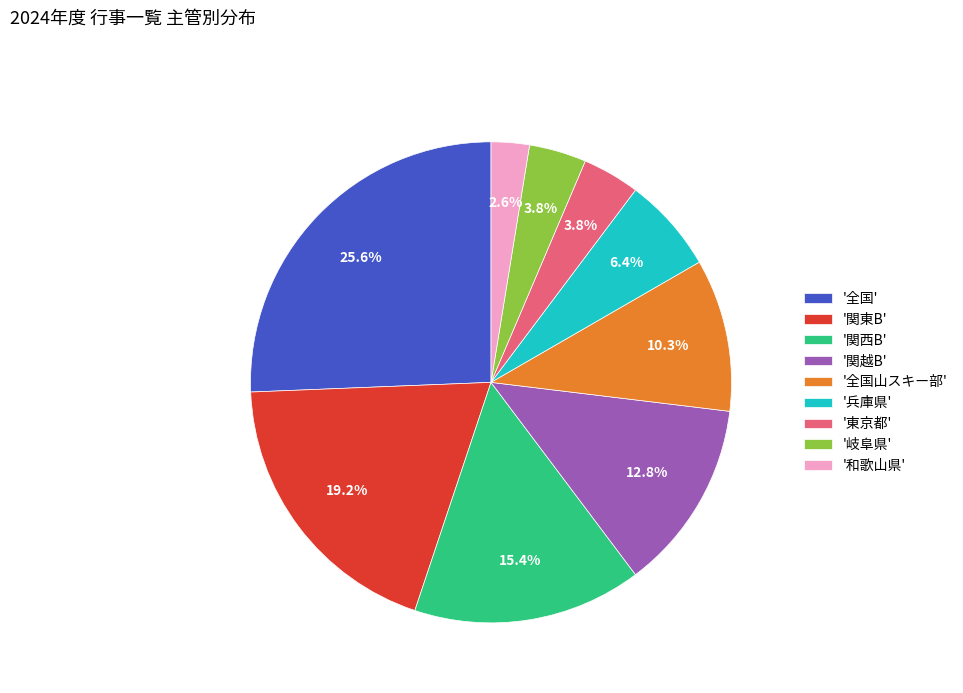

Which has a higher value, '関西B' or '関越B'?

'関西B'